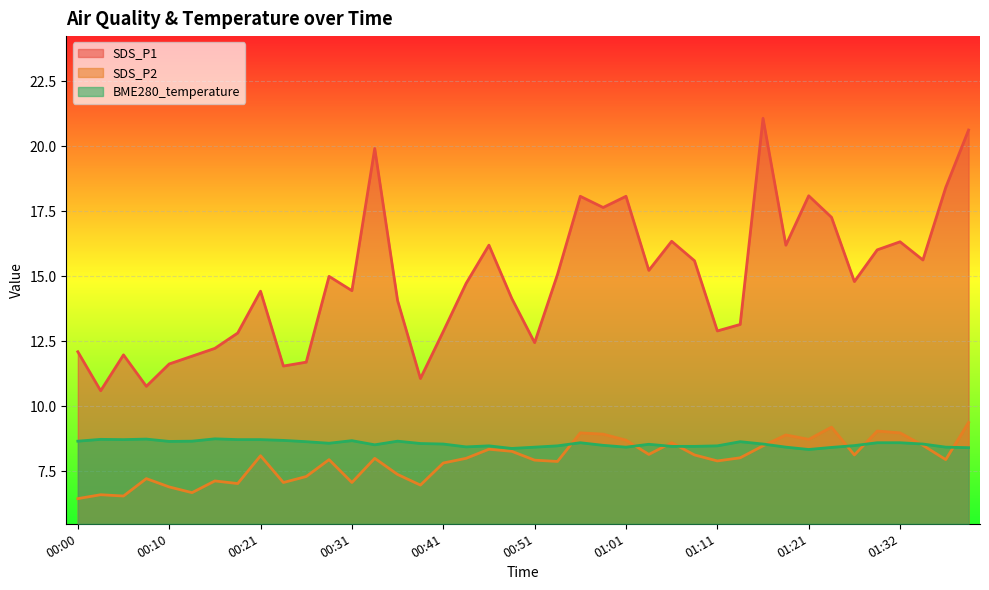

In BME280_temperature, how many points are higher than both neighbors (excluding endpoints)?

9